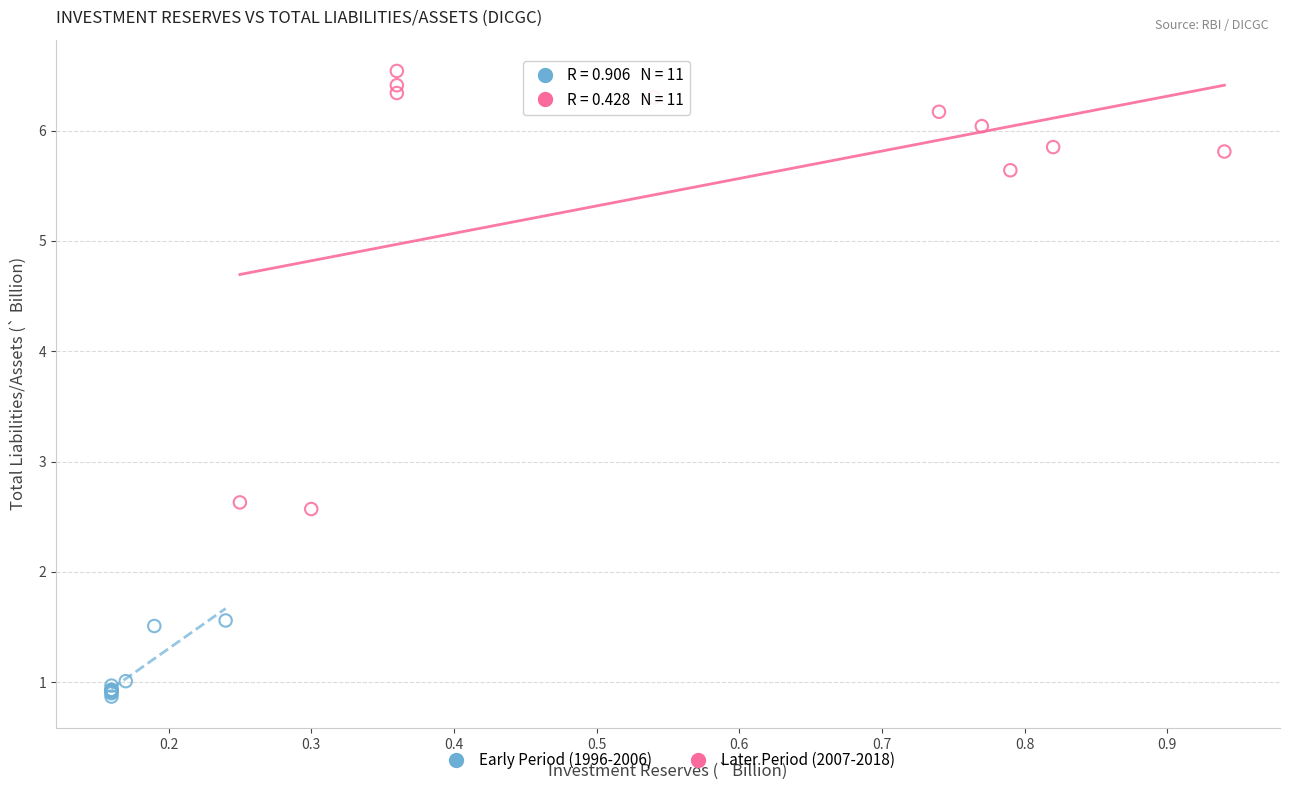

Which series reaches the minimum Y coordinate?

Early Period (1996-2006)